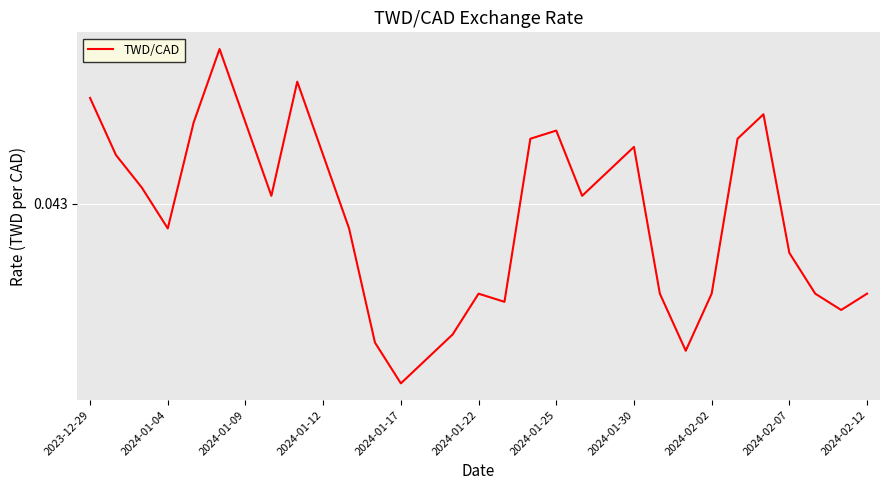

How many interior local valleys (lower than both neighbors) does the data have?

7